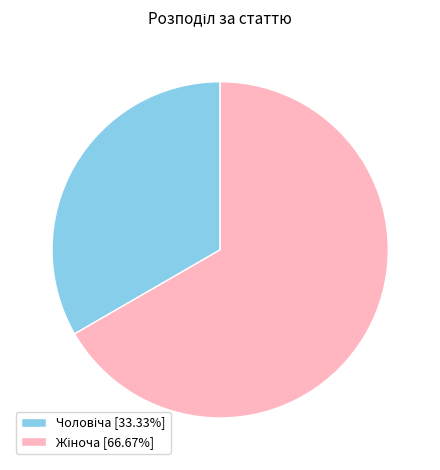

Is there a majority slice in this chart?

Yes